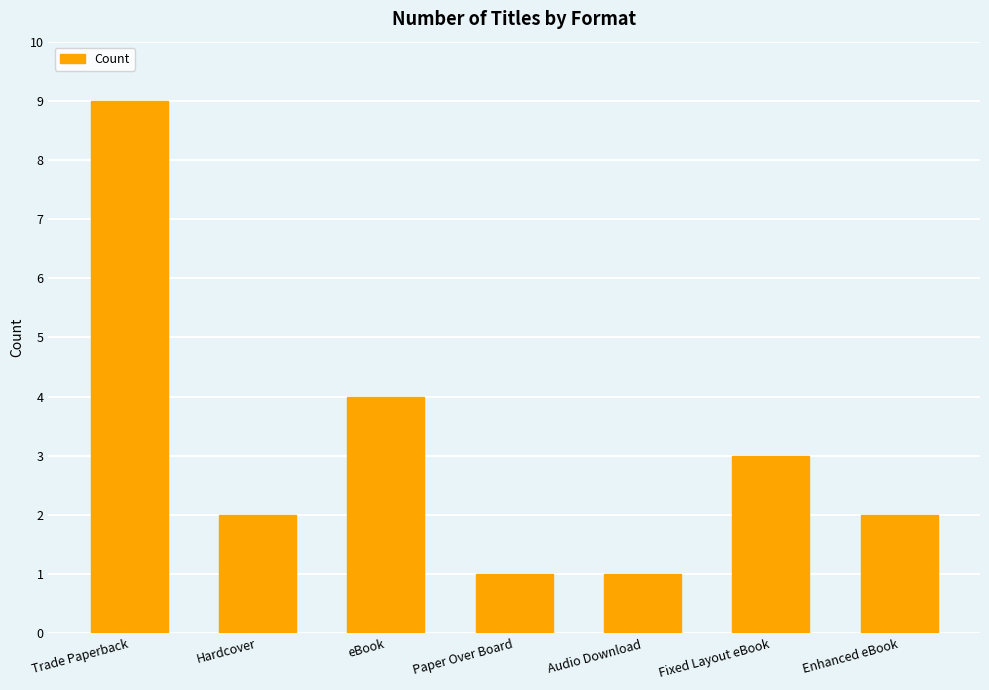

Between Hardcover and Paper Over Board, which is larger?

Hardcover